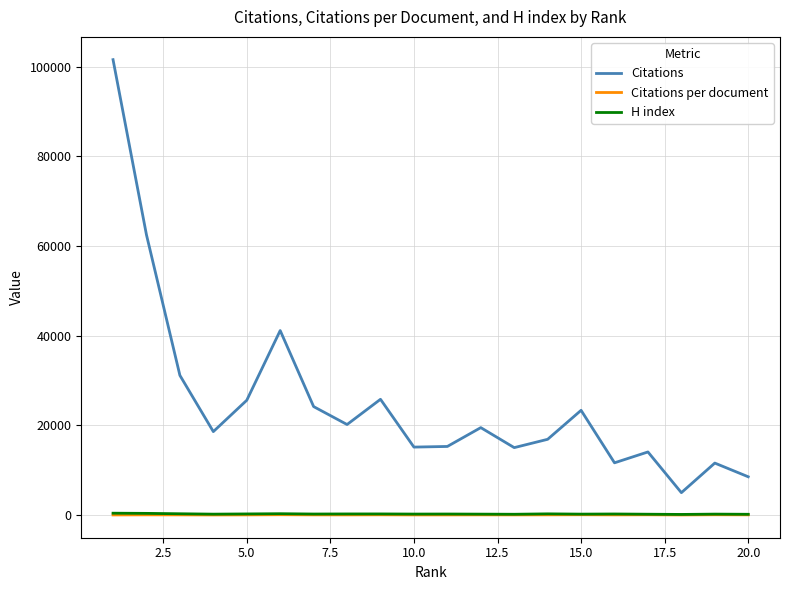

True or false: Citations per document and Citations intersect in this chart.

False